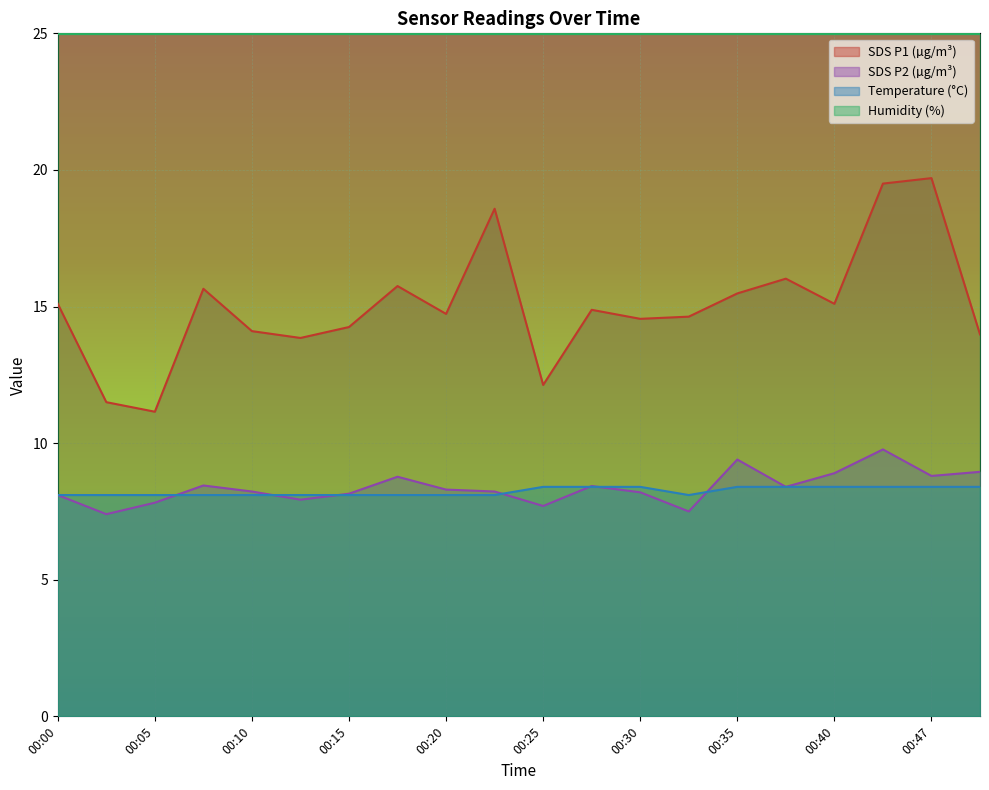

What is the sum of the SDS_P1 values at 00:10 and 00:30?

28.6